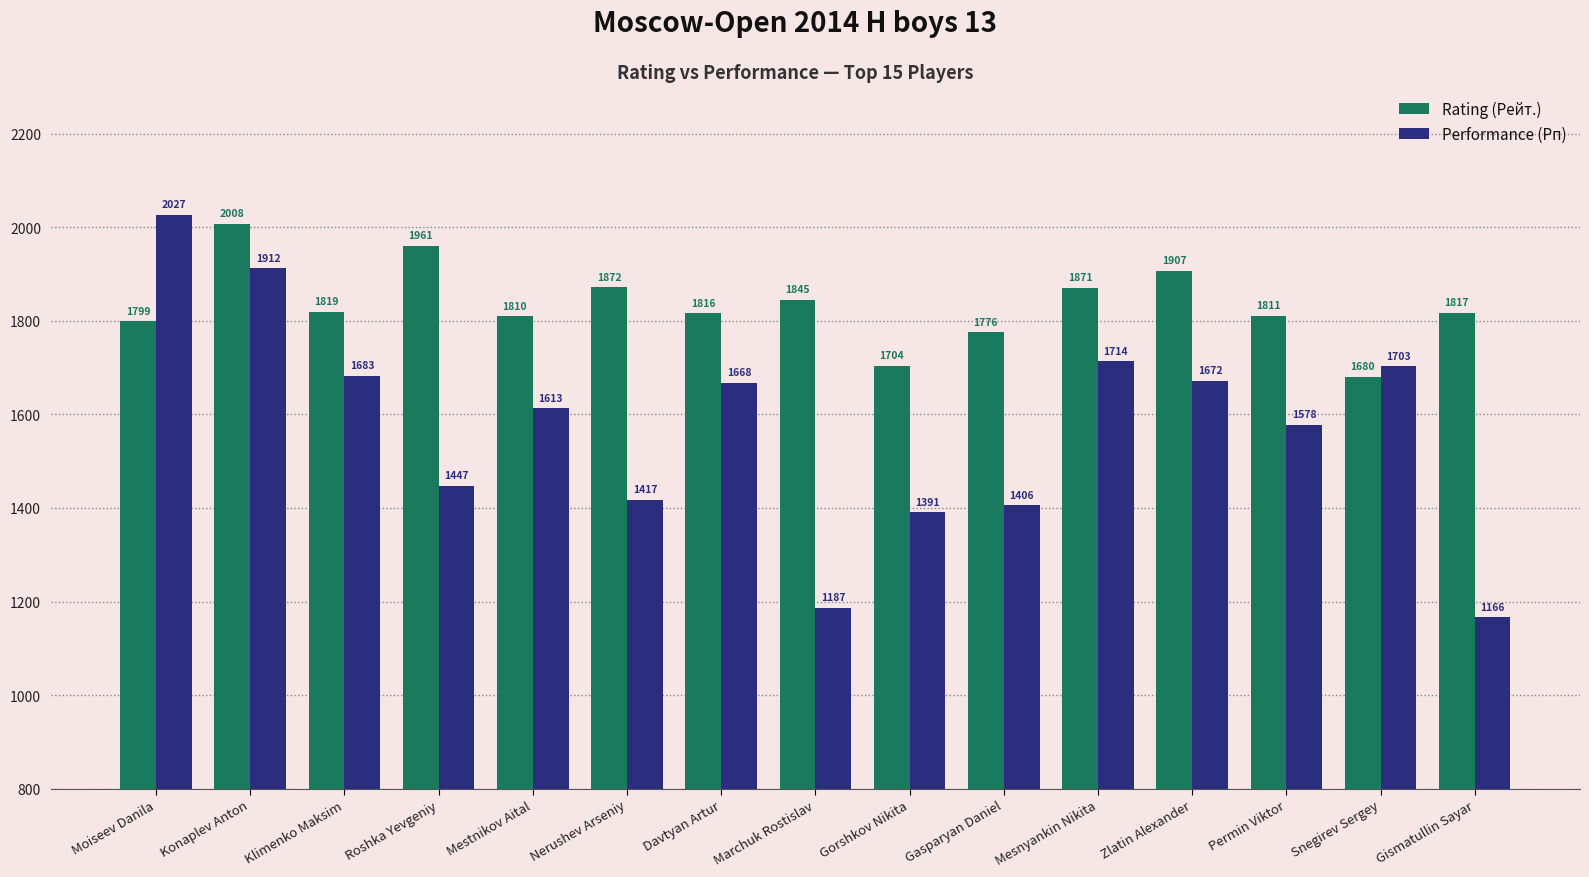

Which series changed the most between Davtyan Artur and Gorshkov Nikita?

Performance (Рп)